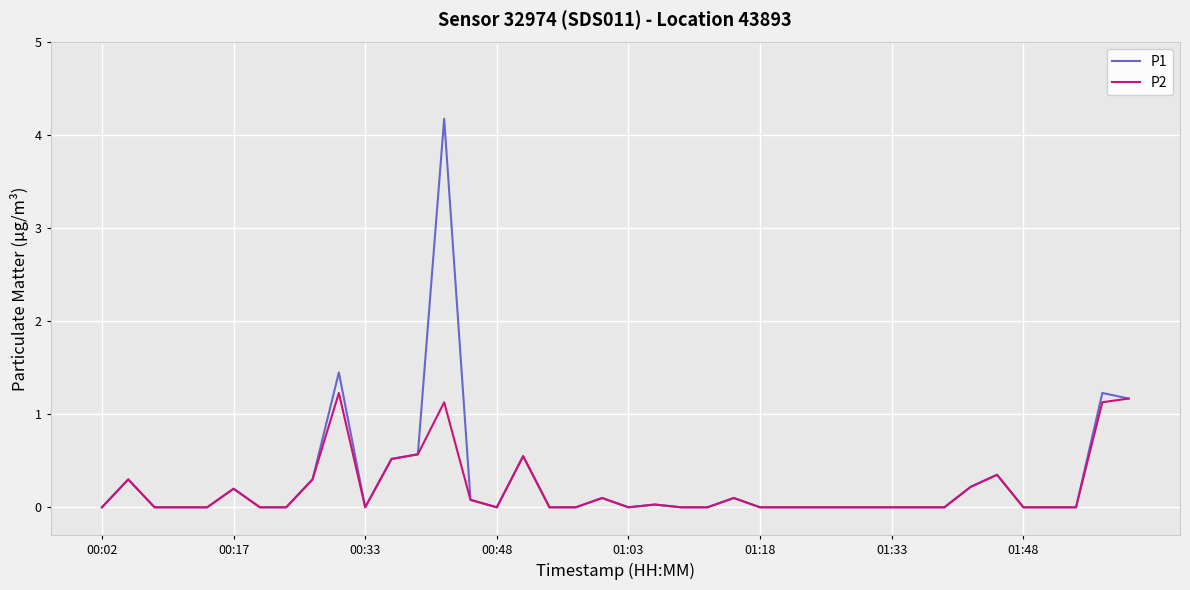

What is the maximum value for P2?

1.2